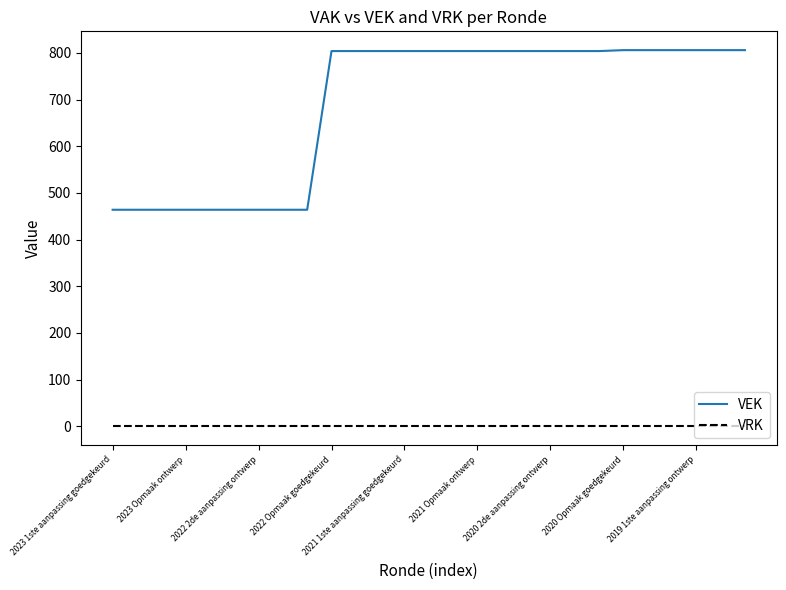

Which series has the largest range (max minus min)?

VEK